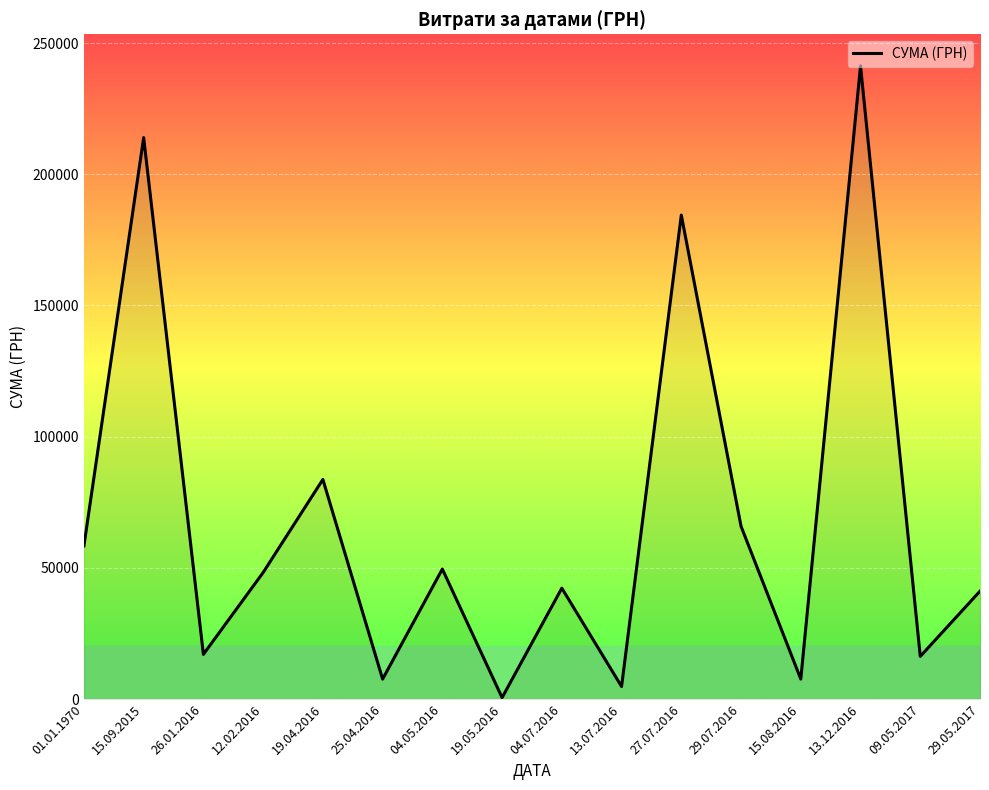

What is the change in value from 01.01.1970 to 27.07.2016?

+126073.0